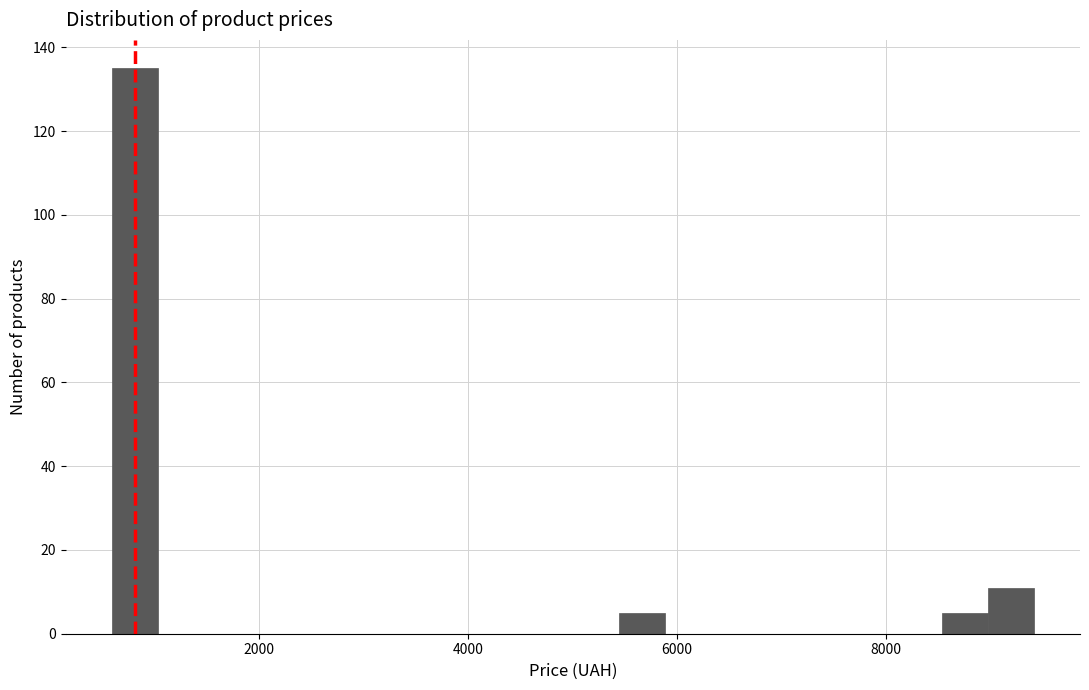

Read against the x-axis, roughly where is the centre of the tallest bar?

800